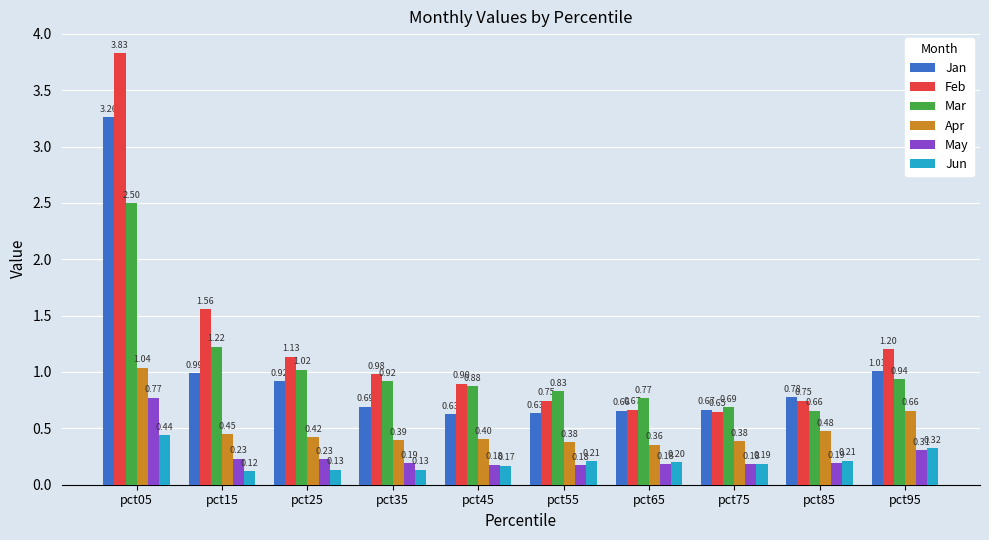

What is the difference between the second highest and second lowest values in the Jan series?

0.4